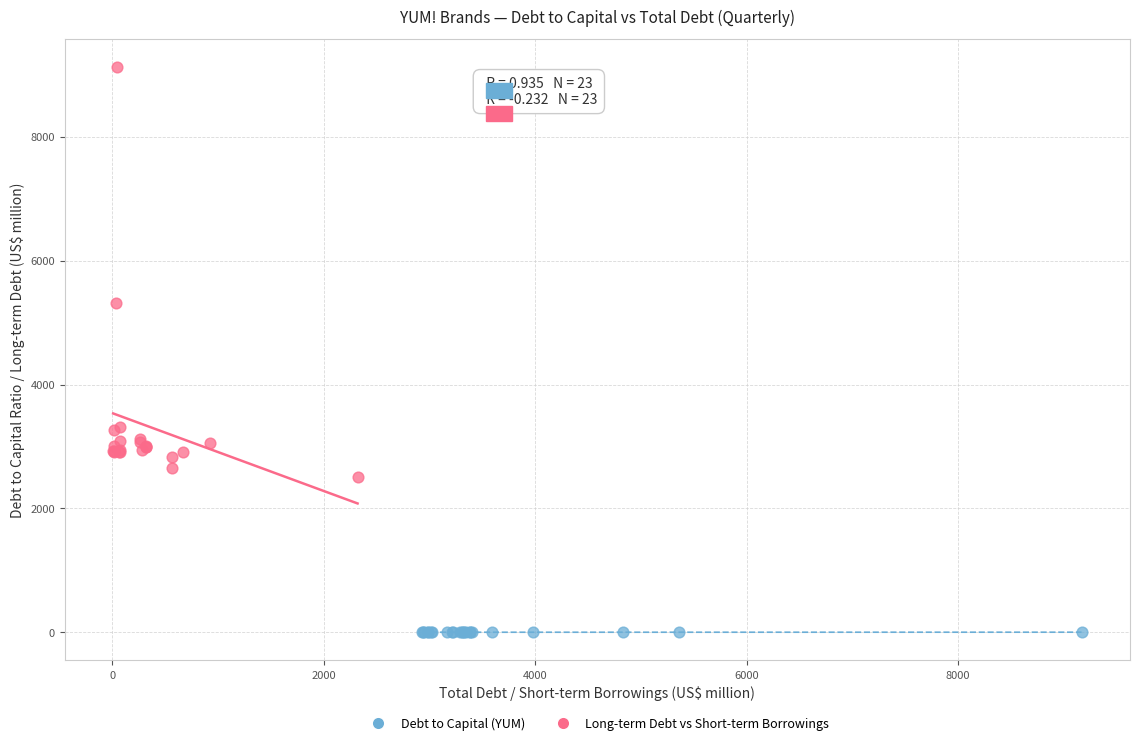

What are all the series names shown in the legend?

Debt to Capital (YUM), Long-term Debt vs Short-term Borrowings